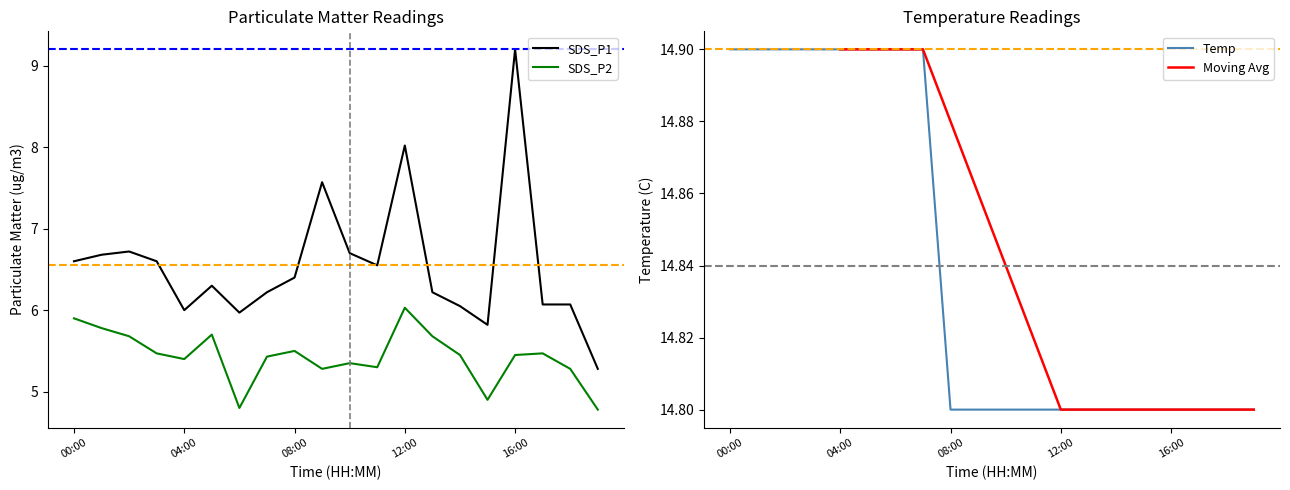

Which series has the widest spread of values?

SDS_P1